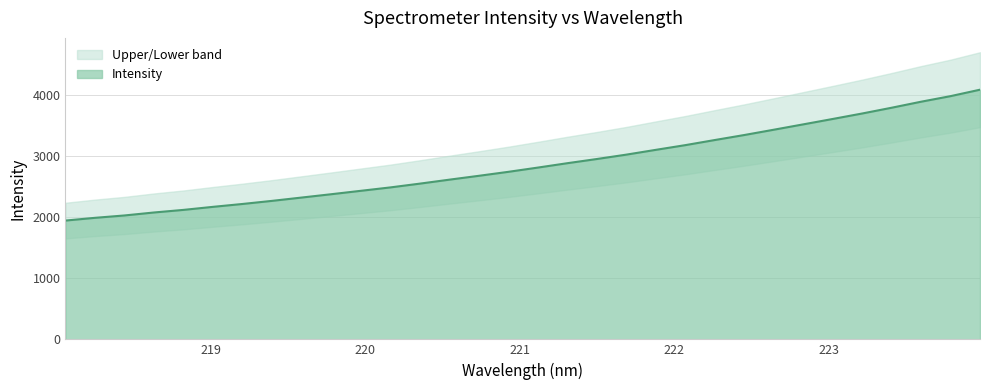

What is the difference between the maximum and minimum values?

2146.5